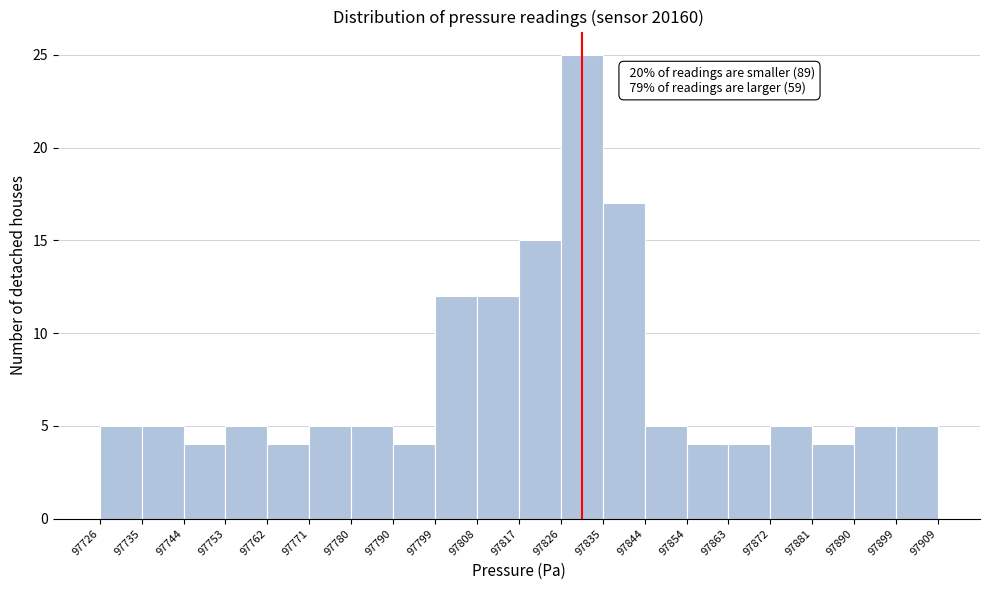

Over which range of the x-axis is the bar tallest?

97826 to 97835